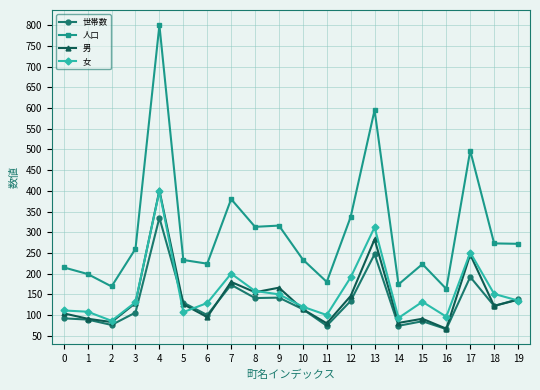

Which series has the largest range (max minus min)?

人口